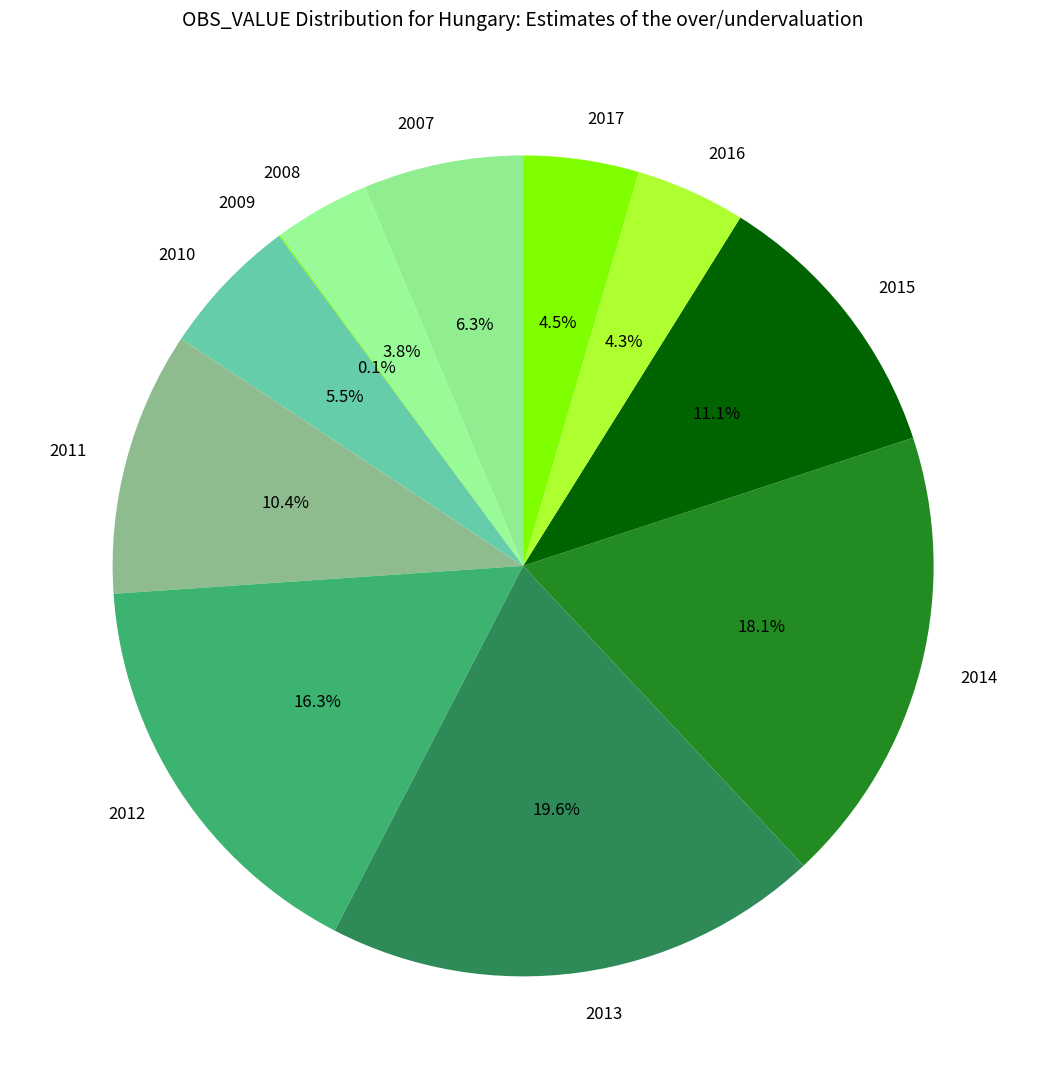

What is the largest slice in the pie chart?

2013